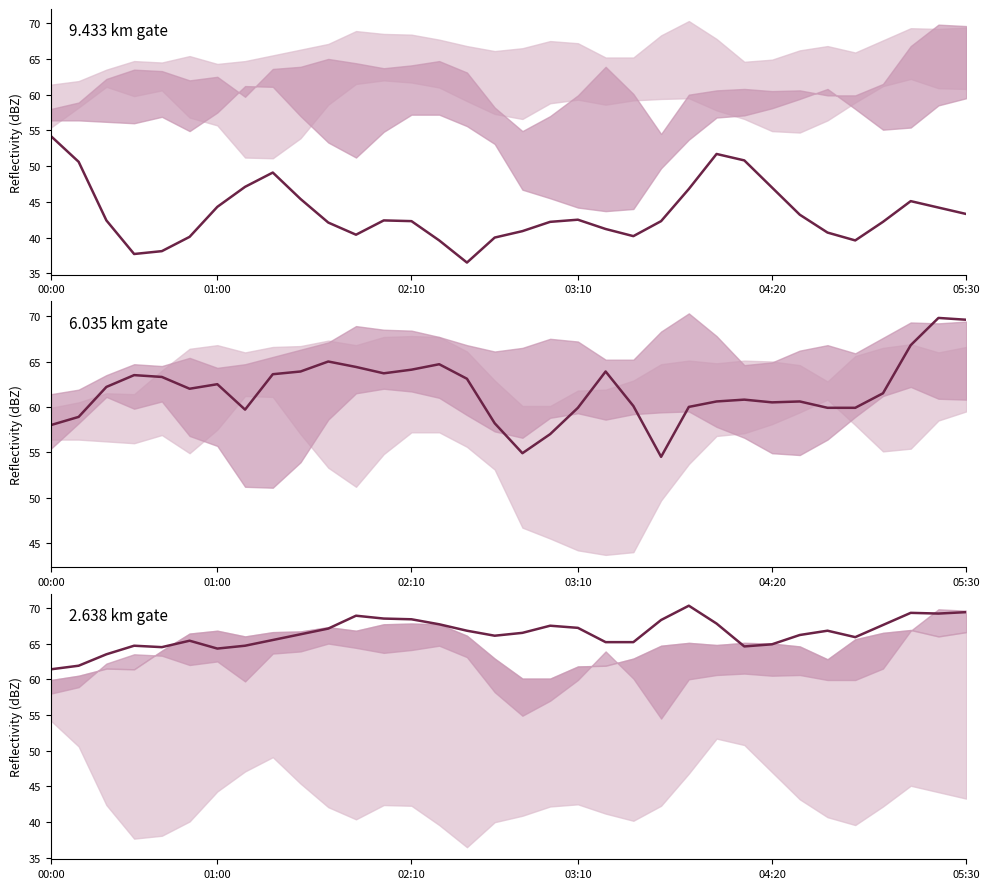

Which series has the largest total across all categories?

2.638